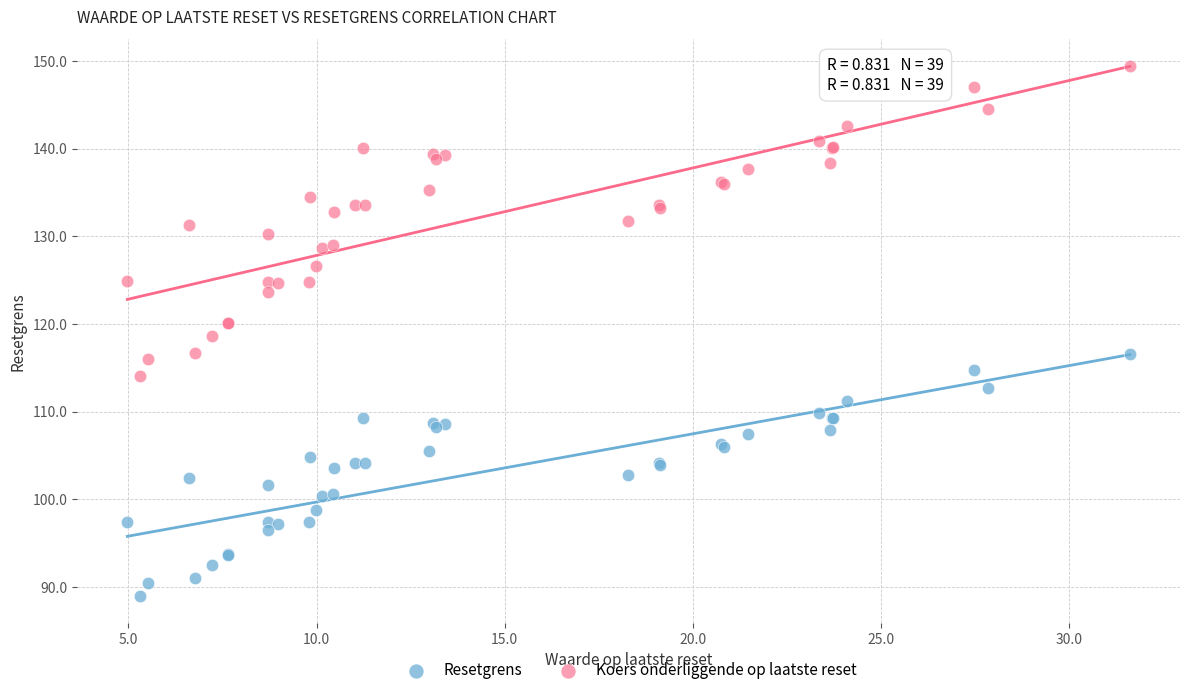

What is the X range (max minus min) for the scatter plot?

26.6